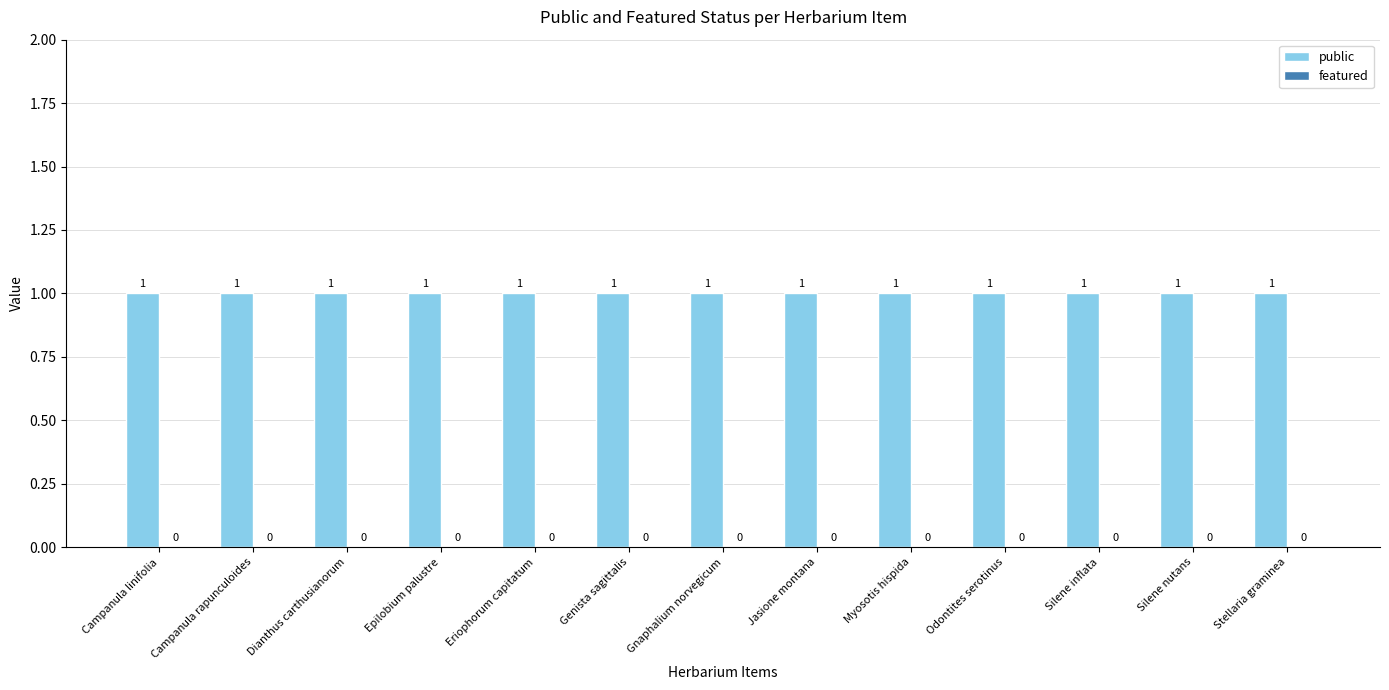

What is the sum of the public values at Stellaria graminea and Epilobium palustre?

2